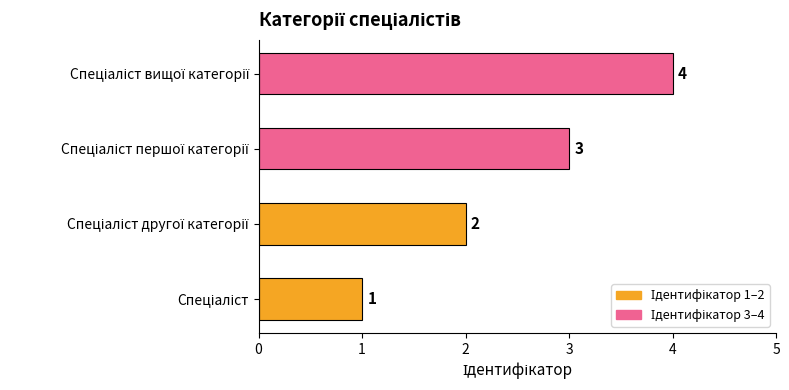

How many values are below 3?

2